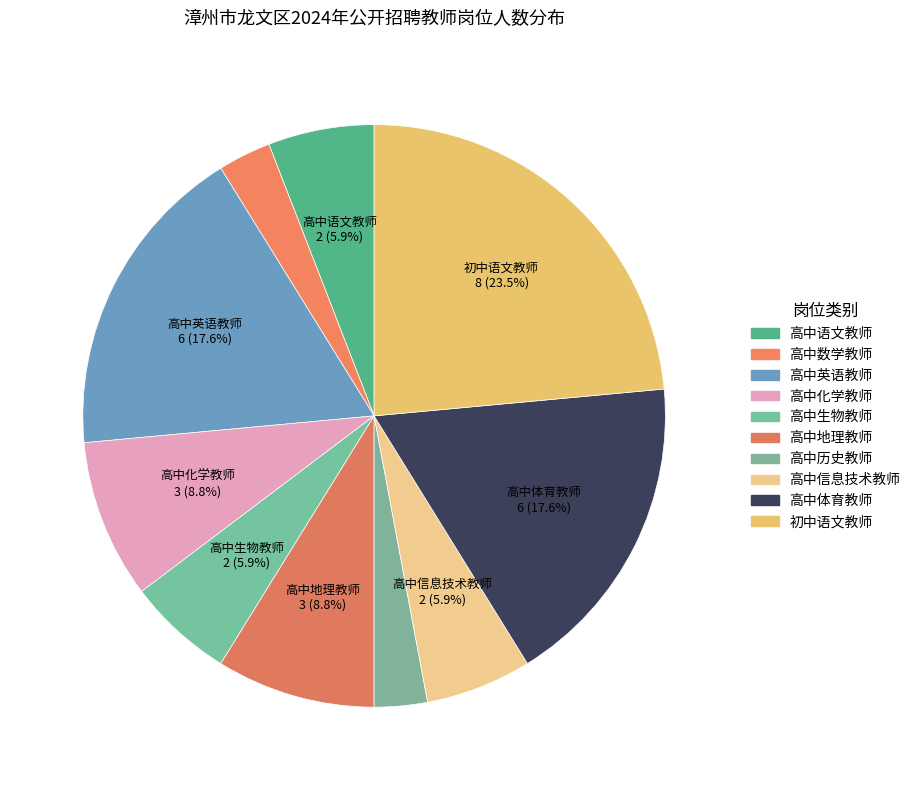

Is there a majority slice in this chart?

No